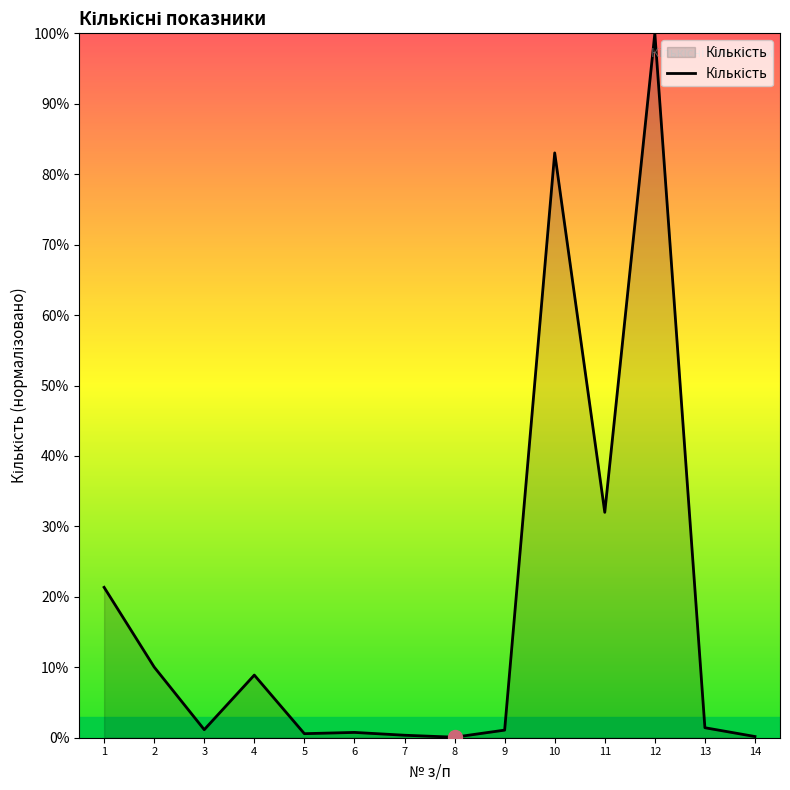

Where does the data first go above 1?

1